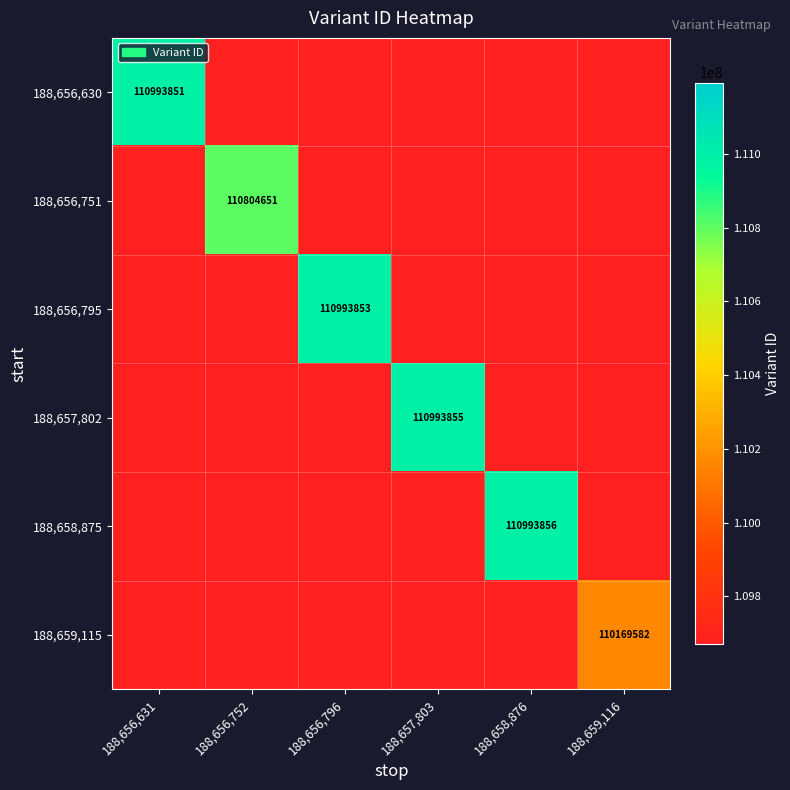

The 188,656,795 series shows 154504397 at 188,656,796. True or false?

False